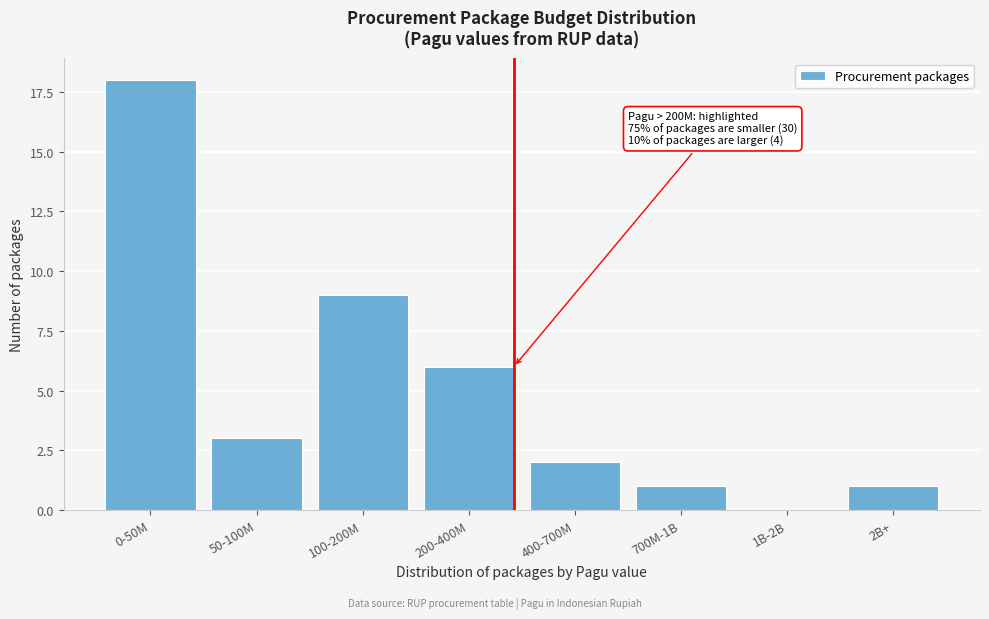

Reading left to right, list all the values displayed in this chart.

0-50M=18	50-100M=3	100-200M=9	200-400M=6	400-700M=2	700M-1B=1	1B-2B=0	2B+=1